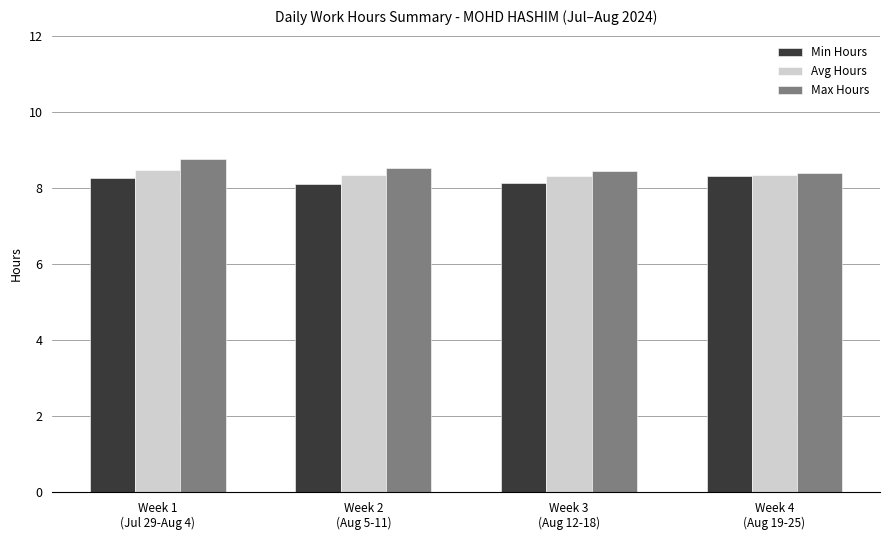

Is the value of Avg Hours at Week 3
(Aug 12-18) greater than the value of Max Hours at Week 1
(Jul 29-Aug 4)?

No